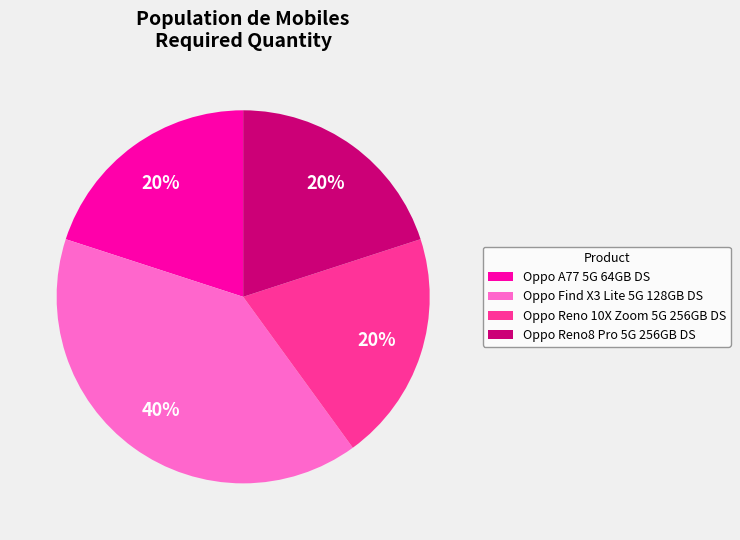

How many segments does this pie chart have?

4